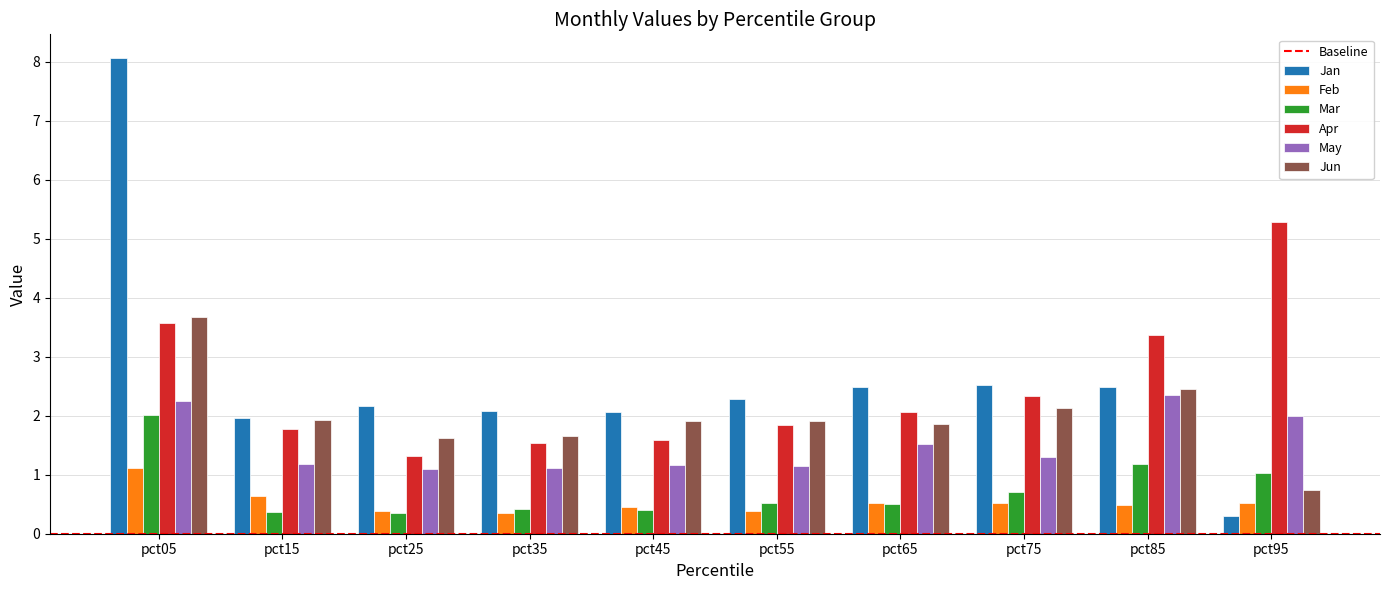

What is the highest value of the Jan series?

8.1